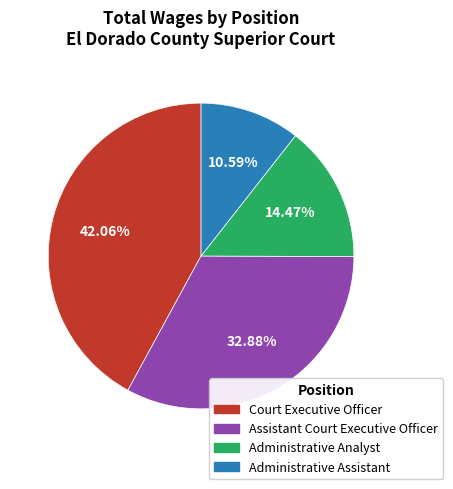

What is the ratio of the value at Court Executive Officer to the value at Assistant Court Executive Officer?

1.3